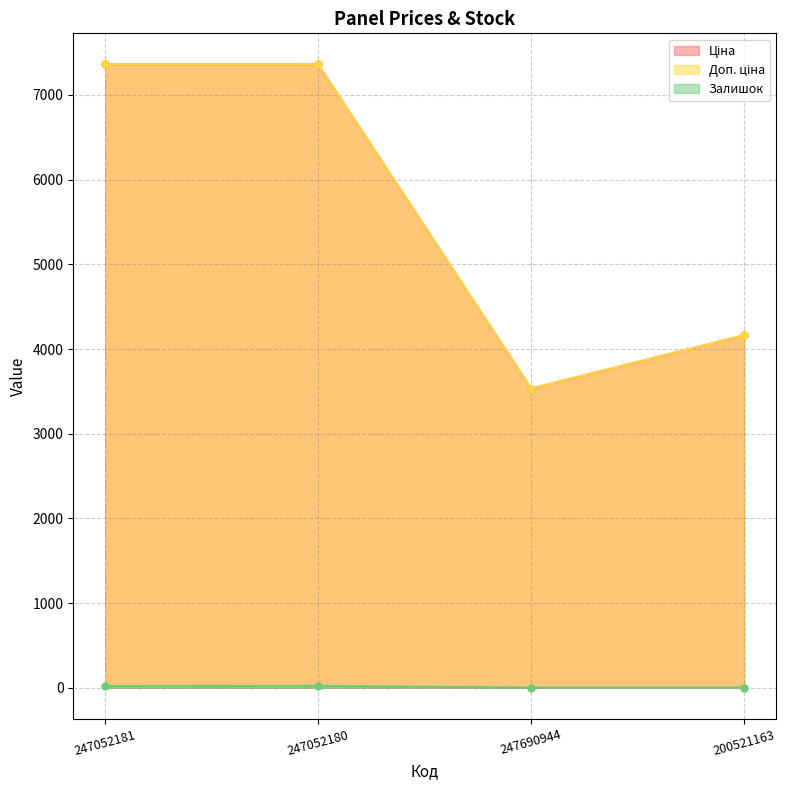

How many data points in Доп. ціна are above 7360?

2